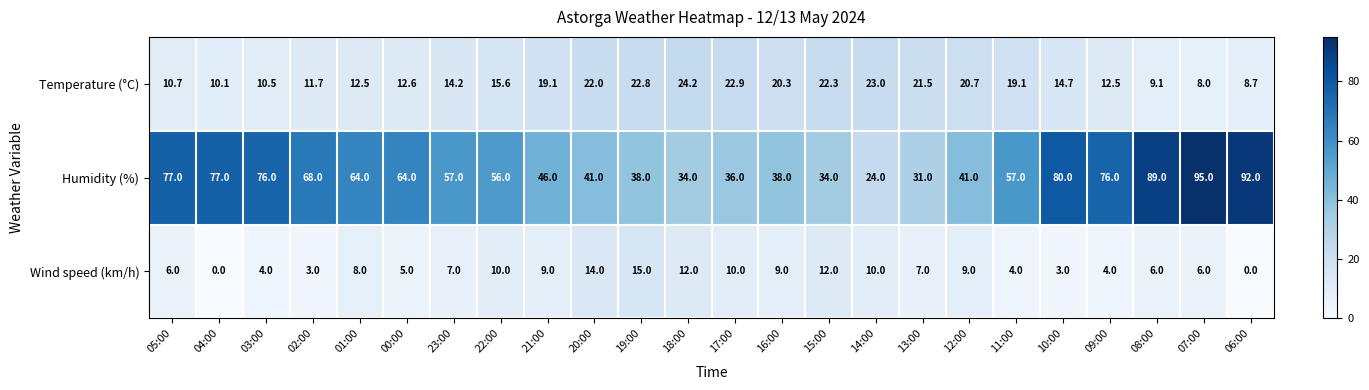

At which category is the sum across all series the highest?

07:00